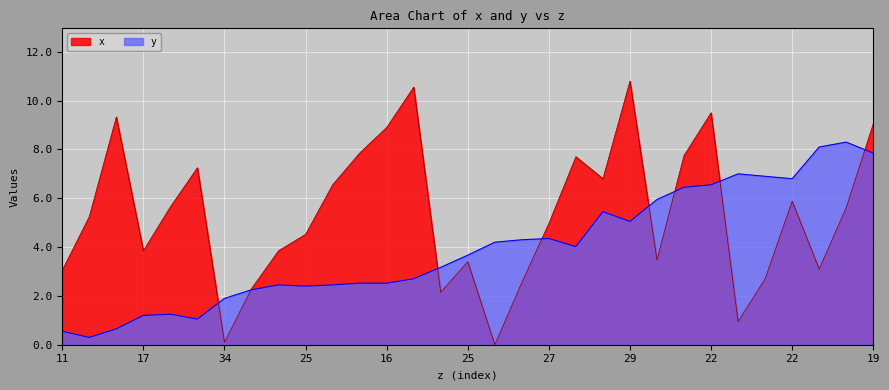

In x, how many points are lower than both neighbors (excluding endpoints)?

8